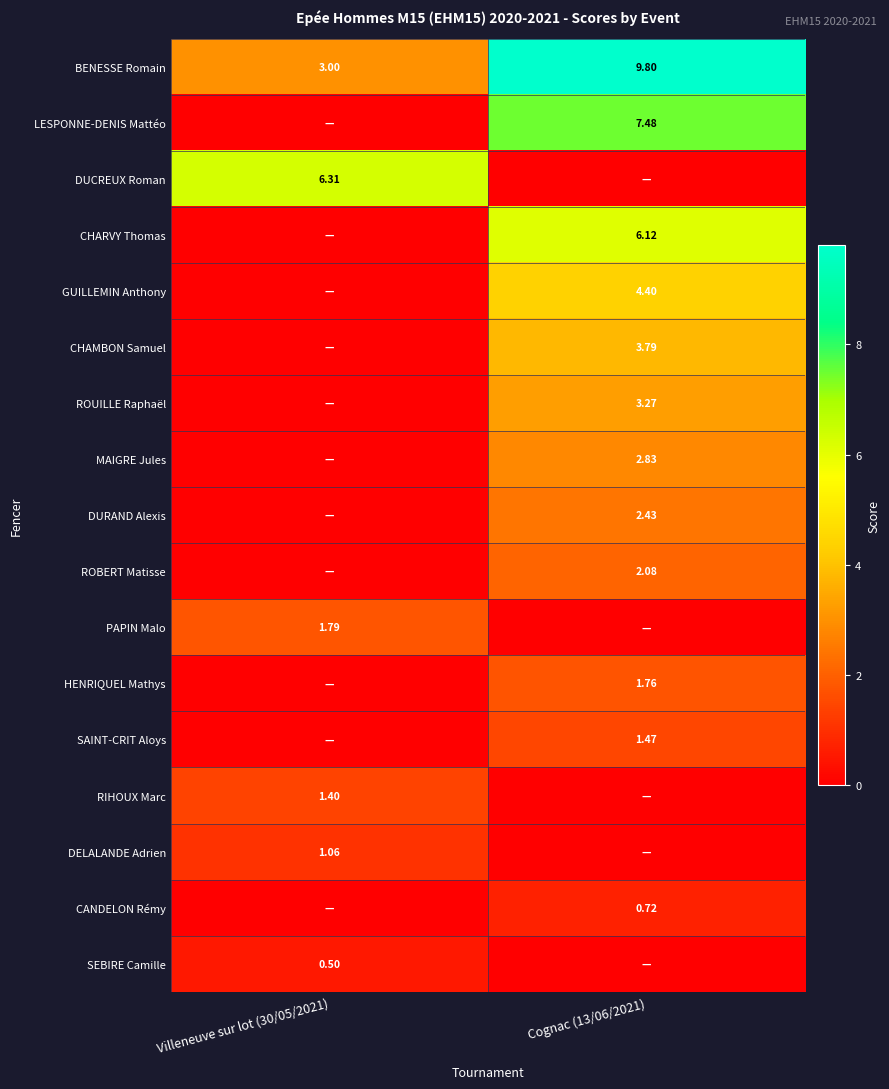

How many BENESSE Romain values are between 3 and 9?

1